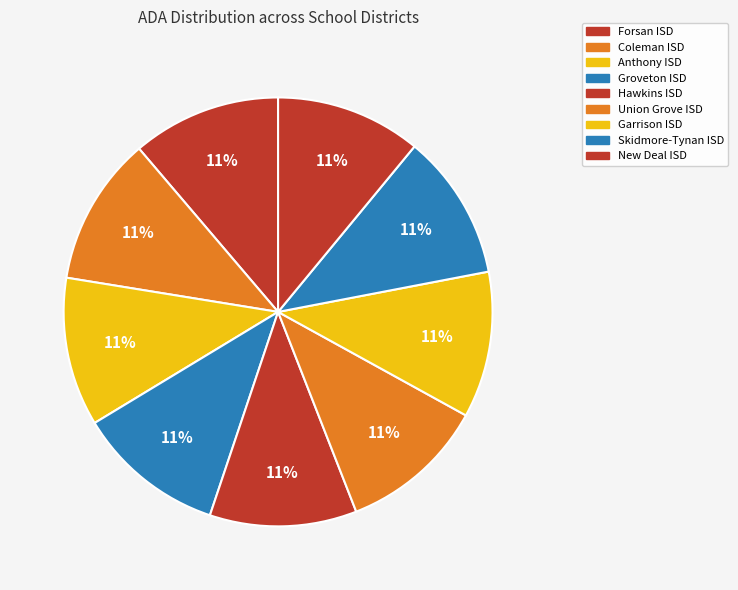

How many segments does this pie chart have?

9